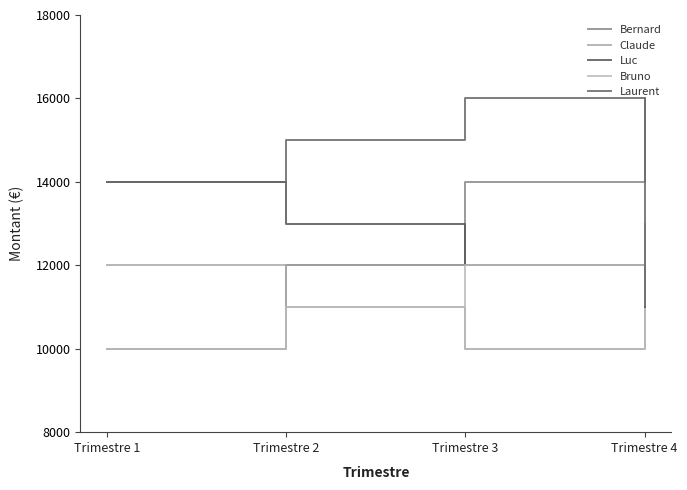

Count the number of categories in the chart.

4